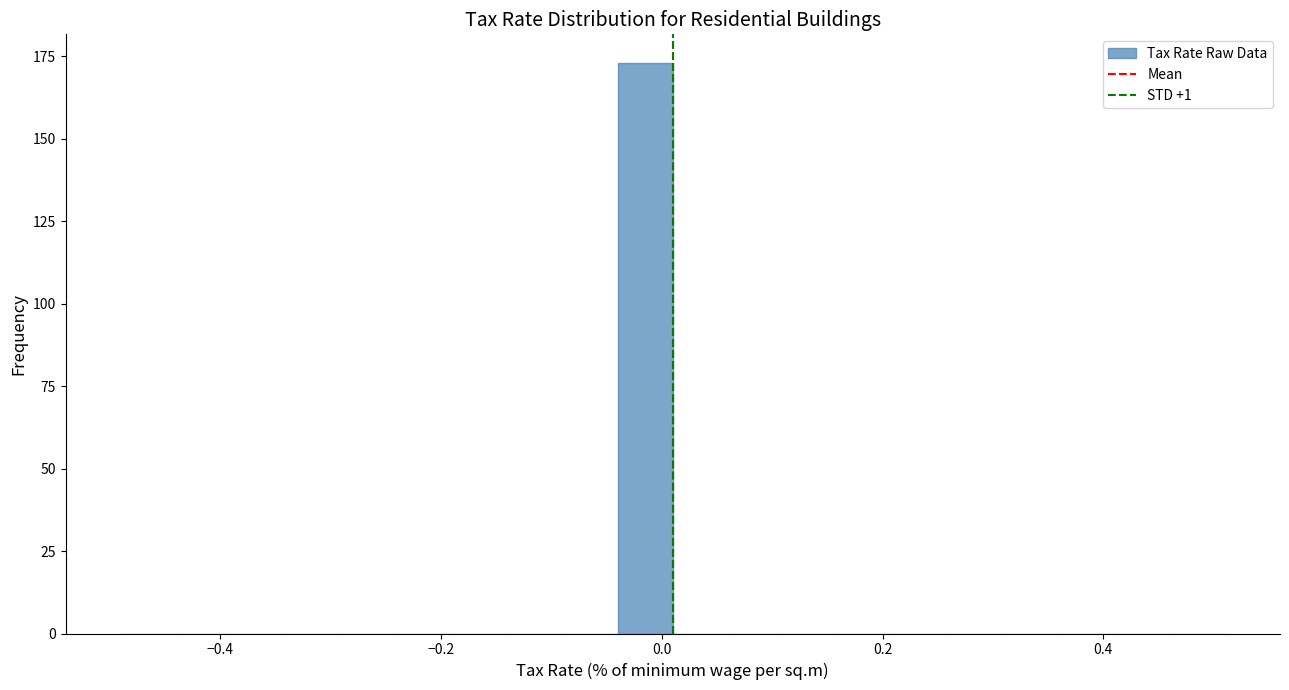

Around what value on the x-axis is the tallest bar? Give the approximate position of its centre, as read against the axis.

-0.02